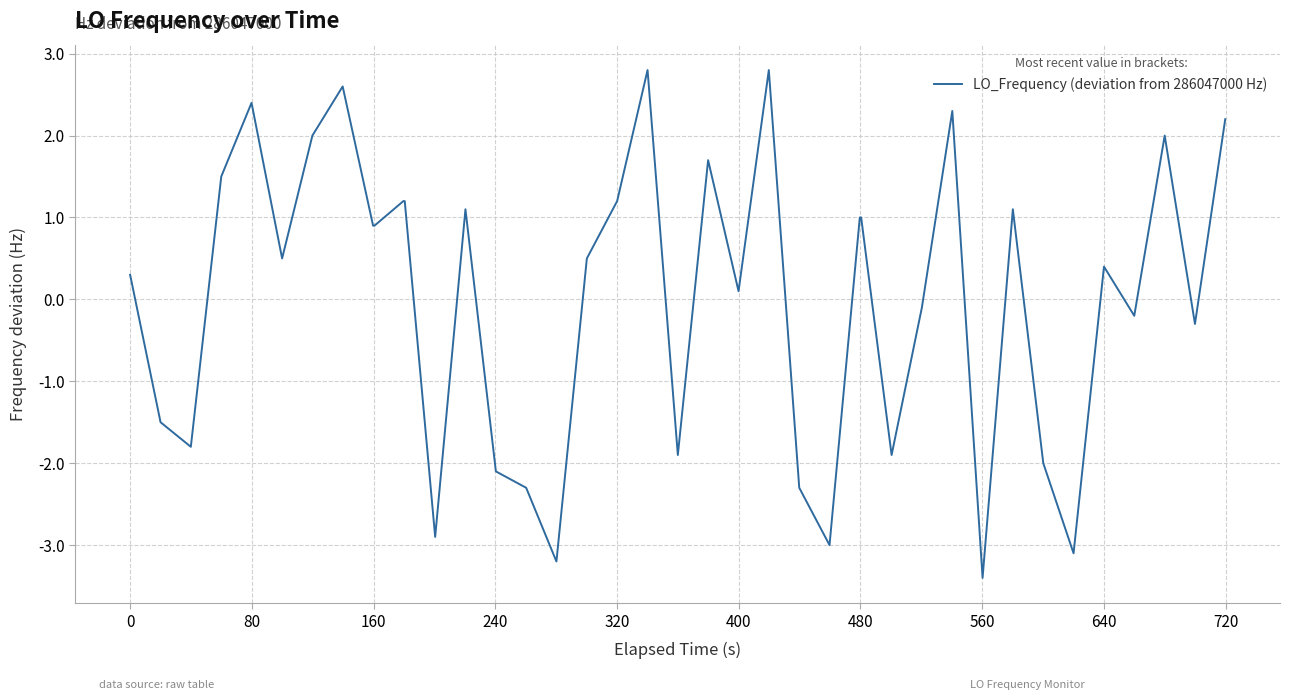

What is the minimum value shown in the chart?

-3.4